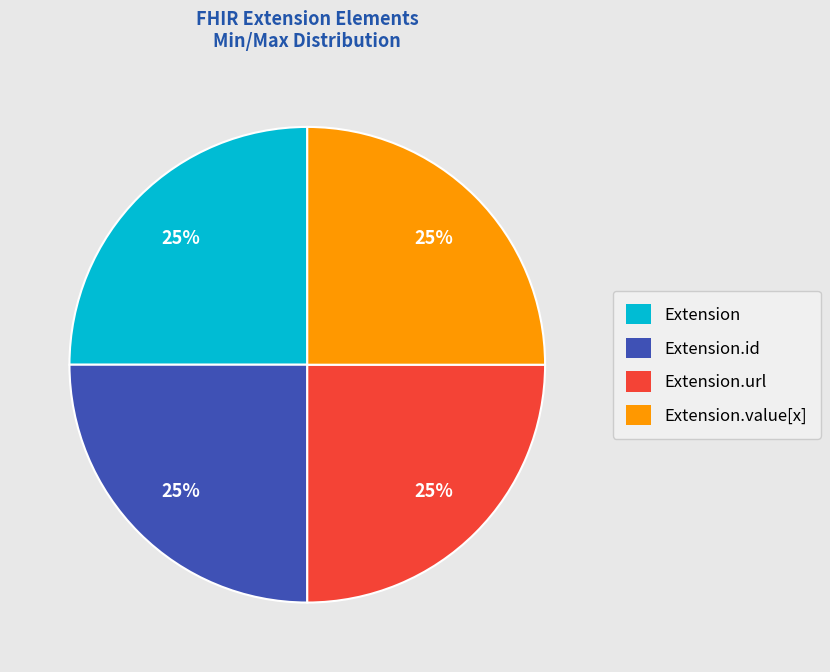

To the nearest percent, what percentage of the pie is Extension.value[x]?

25%